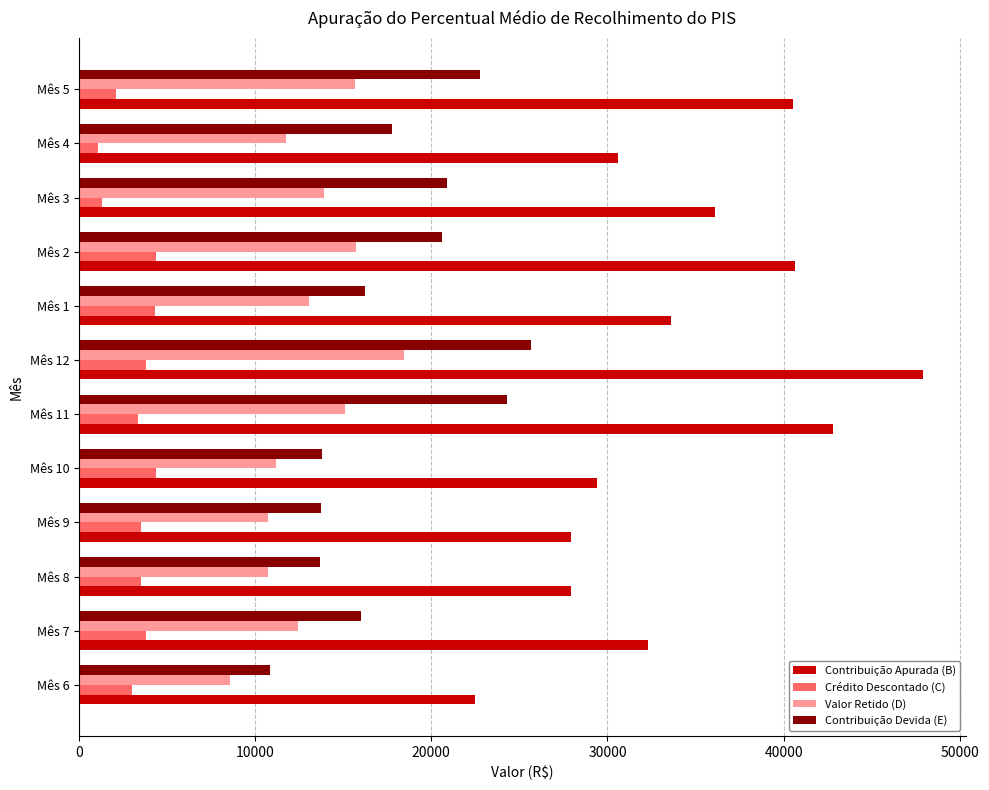

The value of Contribuição Devida (E) at Mês 11 is 32042.8. True or false?

False